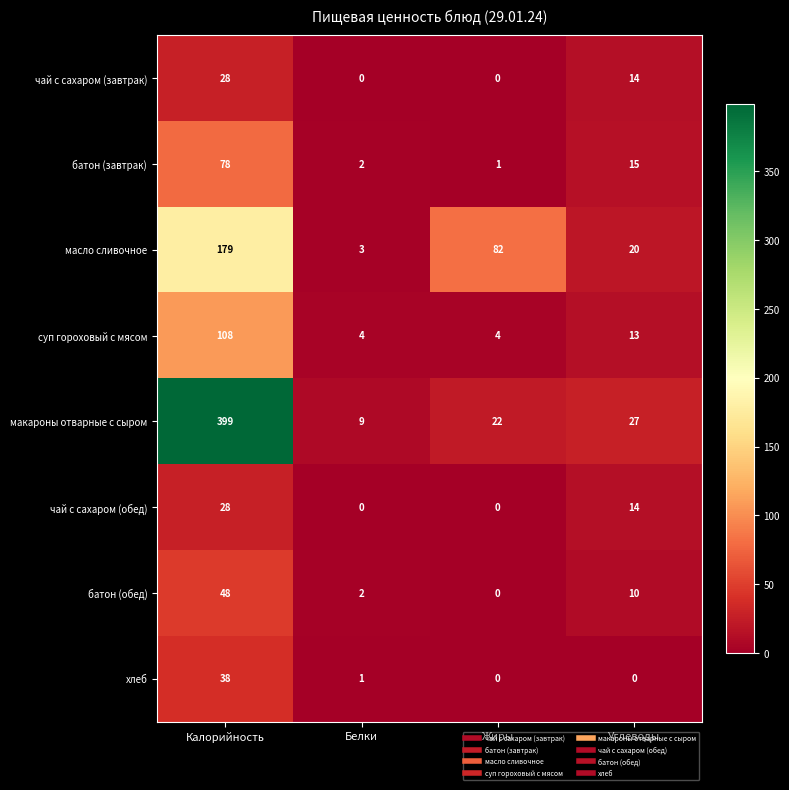

What is the sum of the батон (завтрак) values at Белки and Жиры?

3